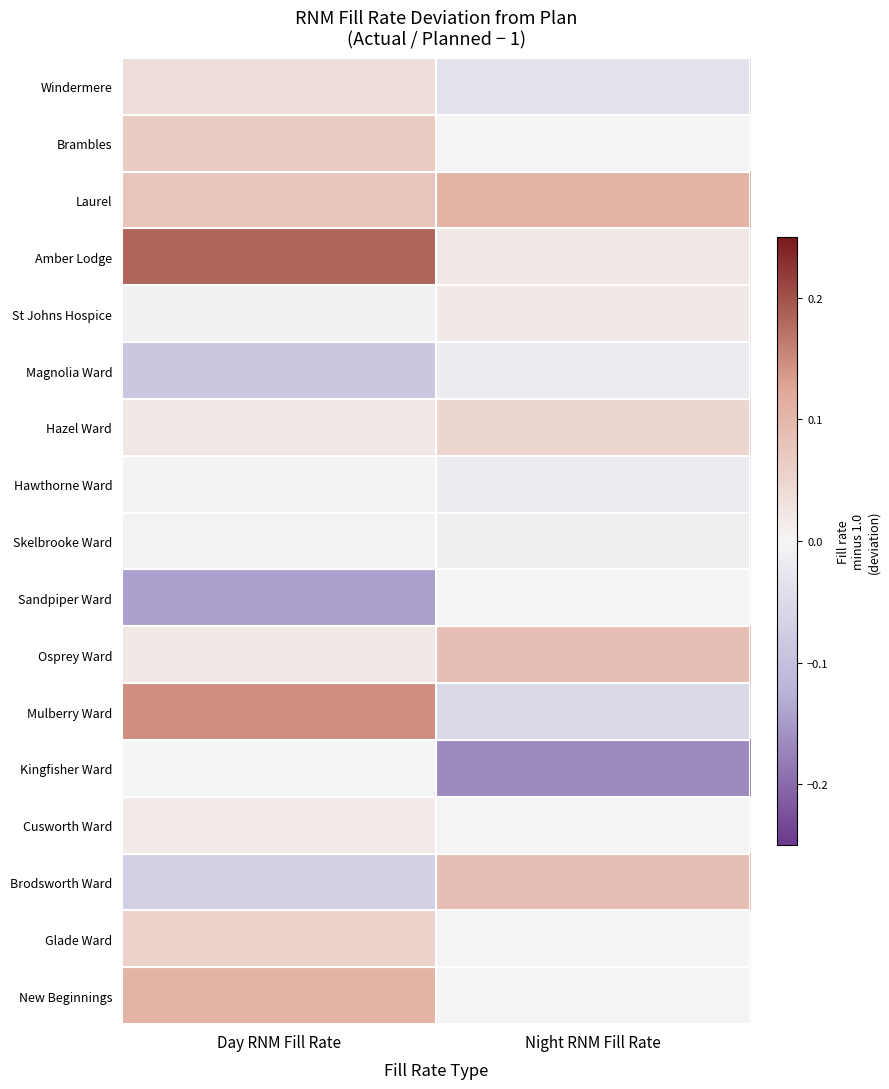

What is the difference between the highest and lowest values at Day RNM Fill Rate?

0.3